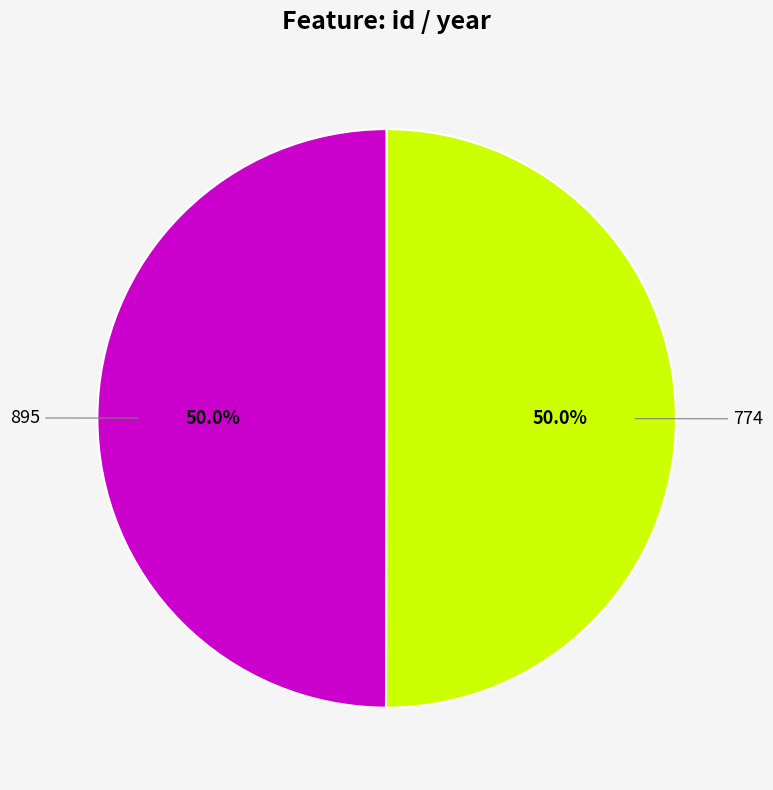

What is the largest slice in the pie chart?

774